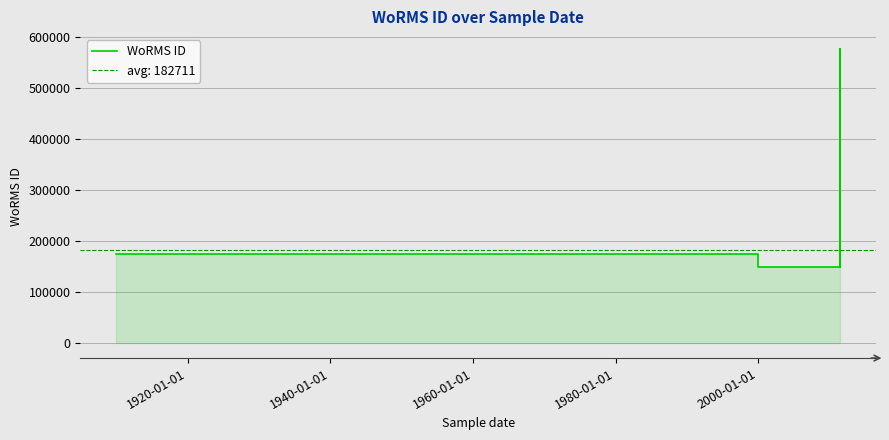

The value at 10 is 82997. True or false?

False